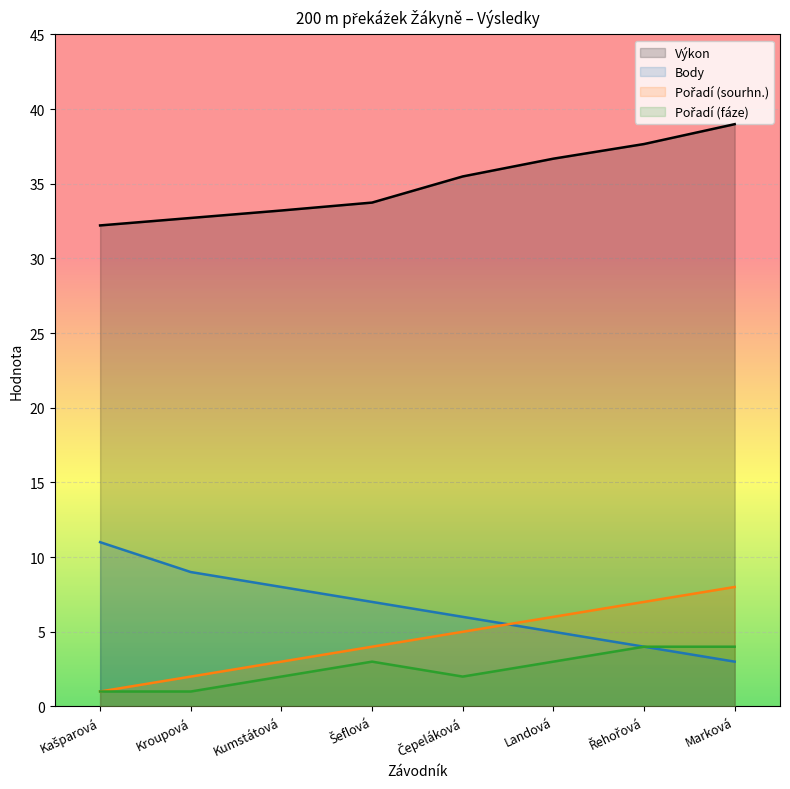

True or false: Pořadí (fáze) and Pořadí (sourhn.) intersect in this chart.

False